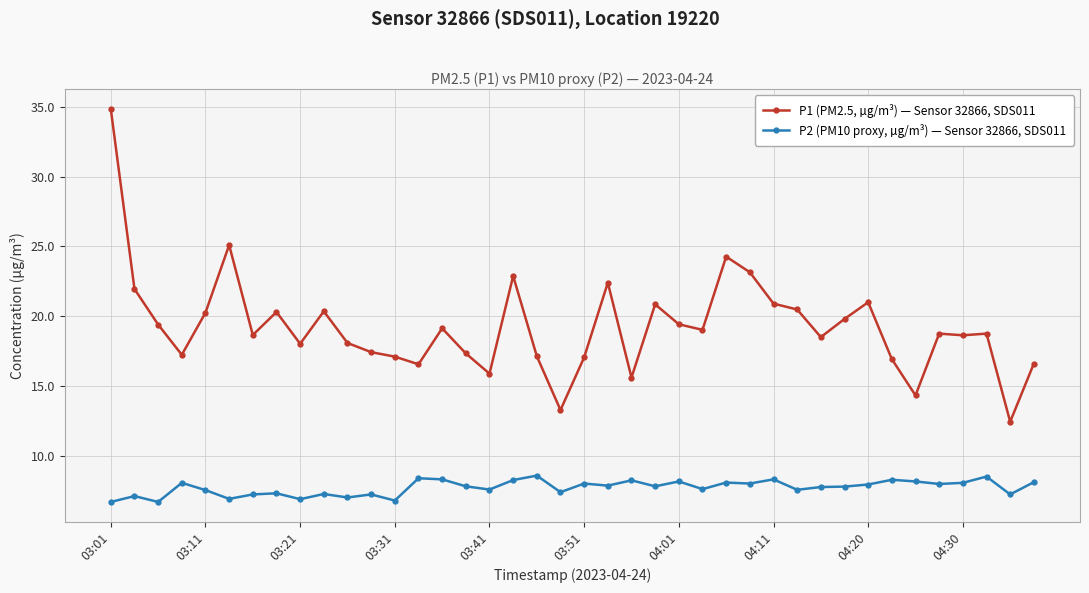

At how many categories does at least one series exceed 26?

1